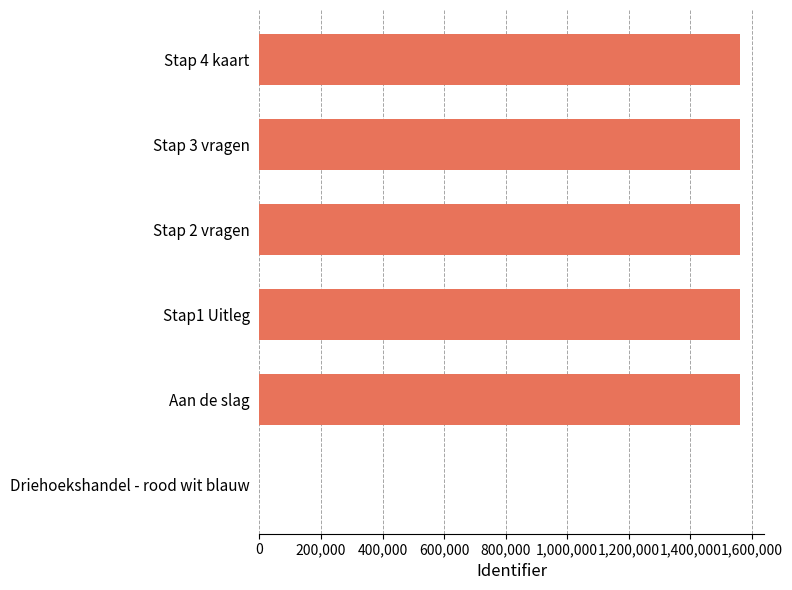

What is the sum of all values?

7803746